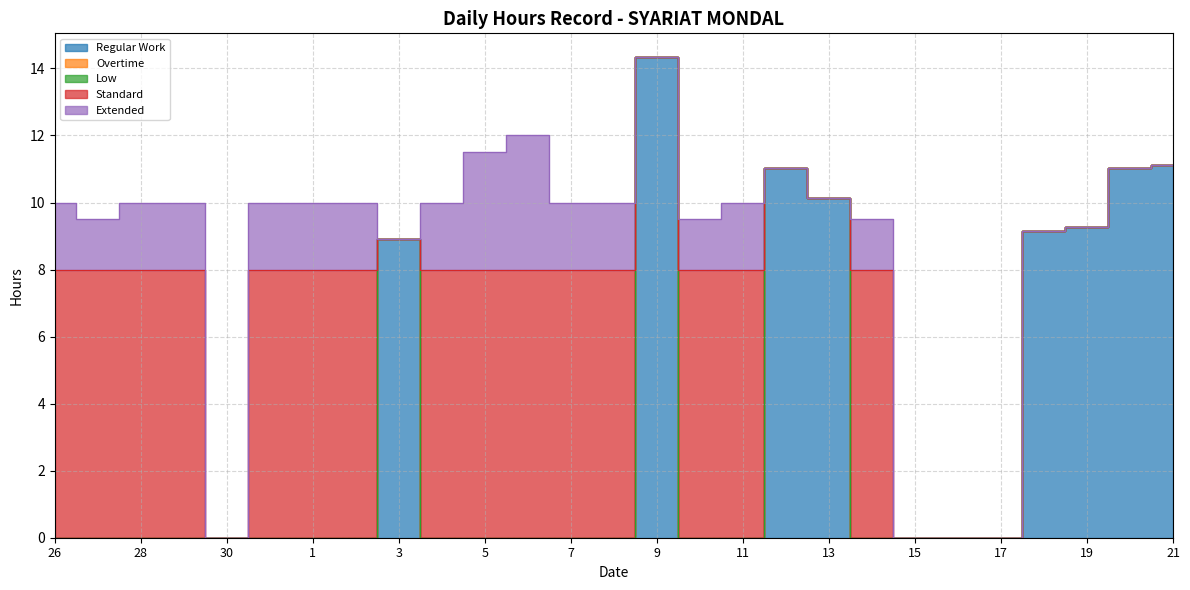

What is the label of the 25th point from the right?

28